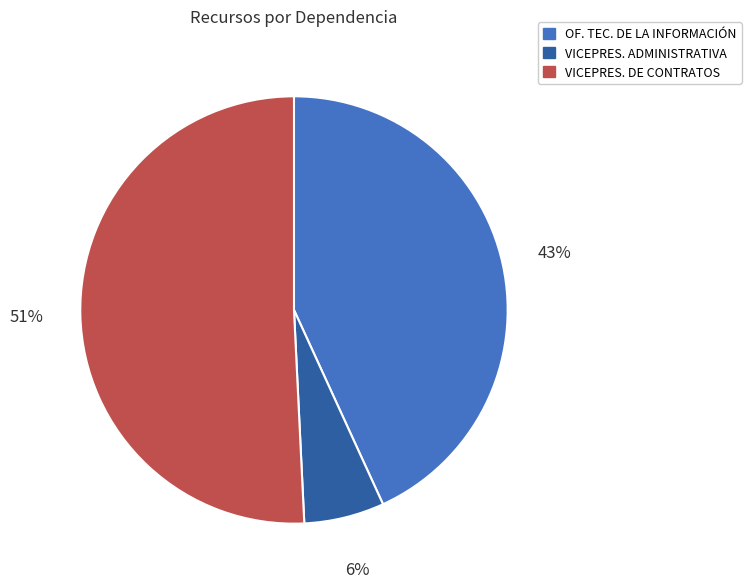

To the nearest percent, what is the difference between the largest and smallest slice percentages?

45%